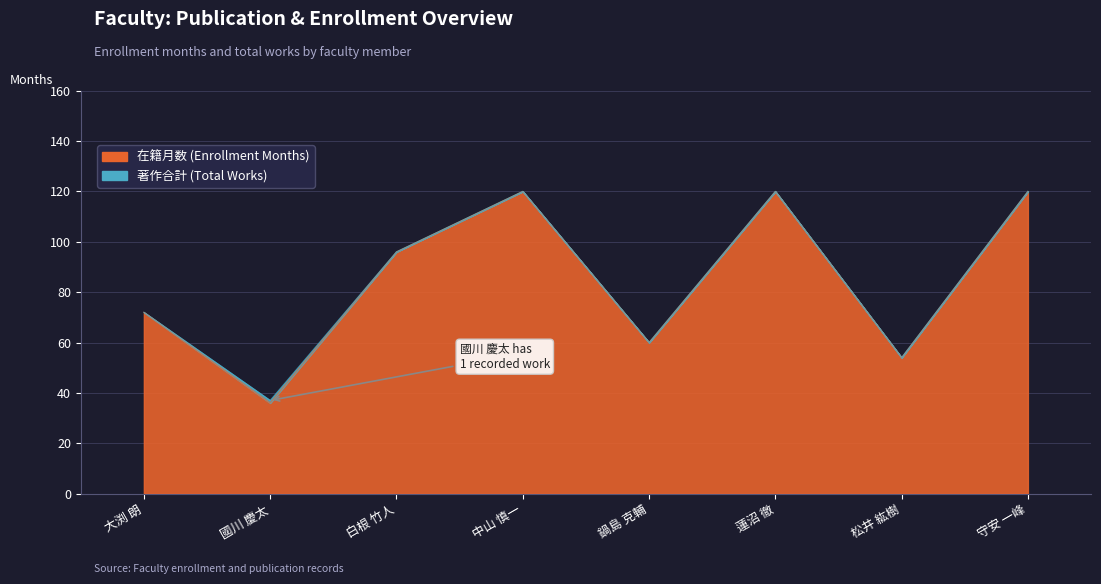

The chart shows a value of 120 at 中山 慎一. True or false?

True